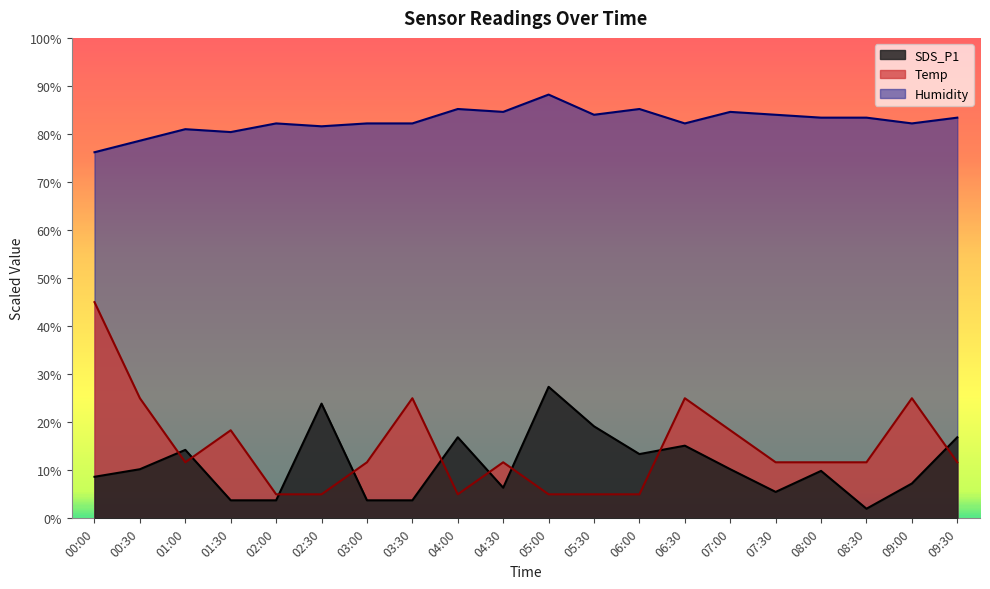

What are all the series names shown in the legend?

SDS_P1, Temp, Humidity